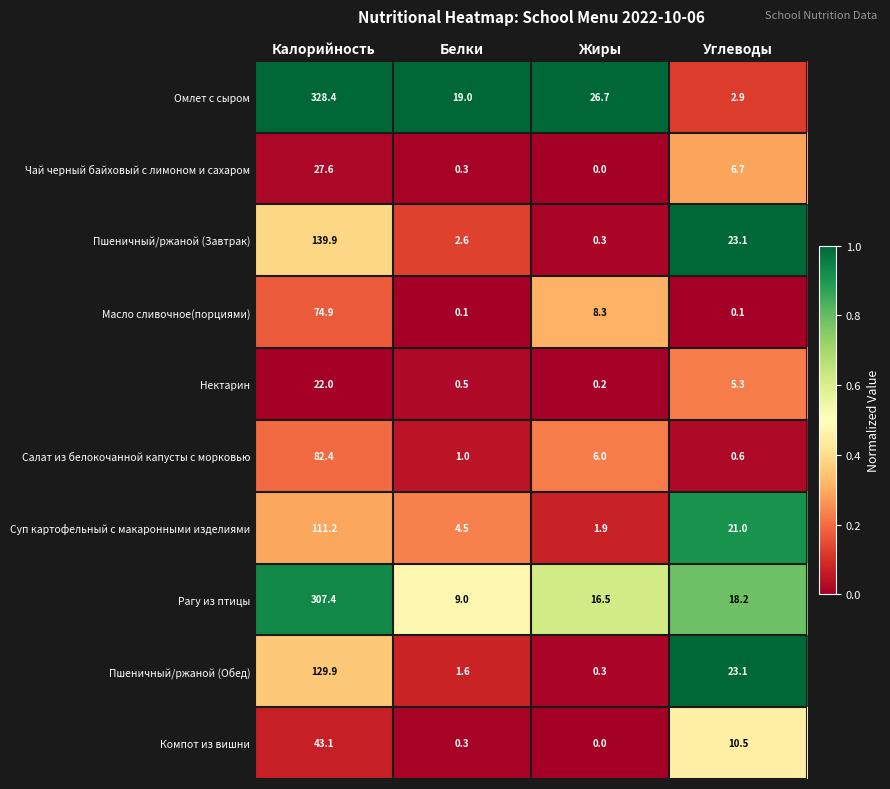

What is the difference between the Пшеничный/ржаной (Завтрак) values at Углеводы and Калорийность?

116.8